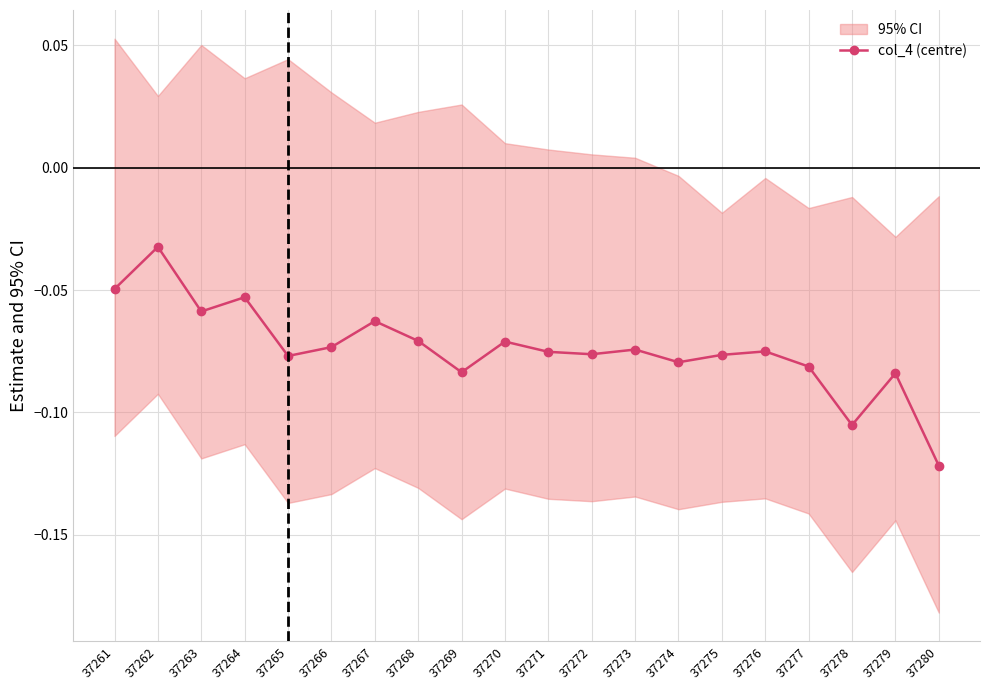

The chart shows a value of -0.0 at 37262. True or false?

True